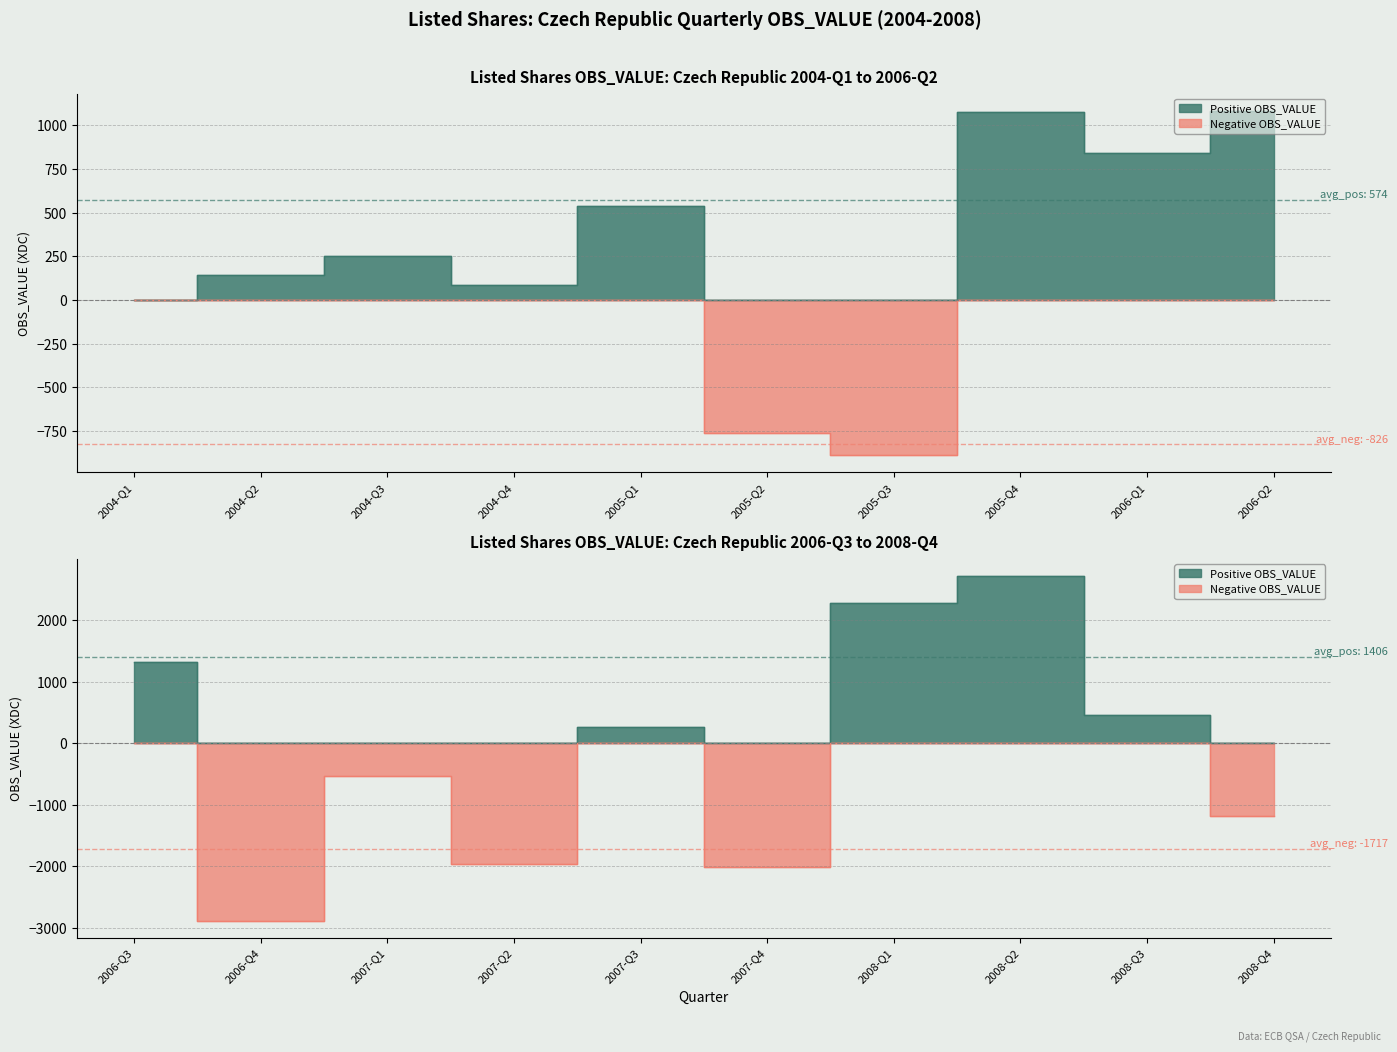

The value of Negative OBS_VALUE at 2007-Q3 is 1137. True or false?

False